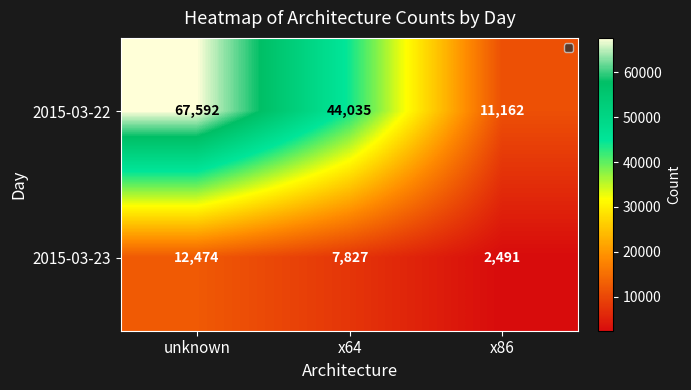

What is the difference between the maximum and minimum values in the 2015-03-22 series?

56430